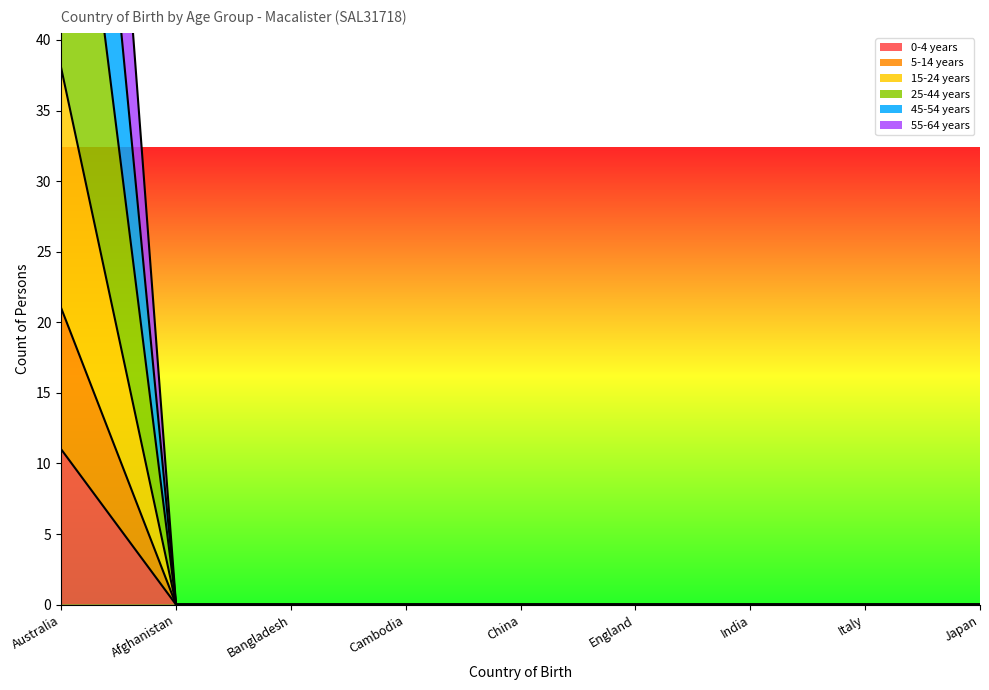

Which series changed the most between China and England?

0-4 years